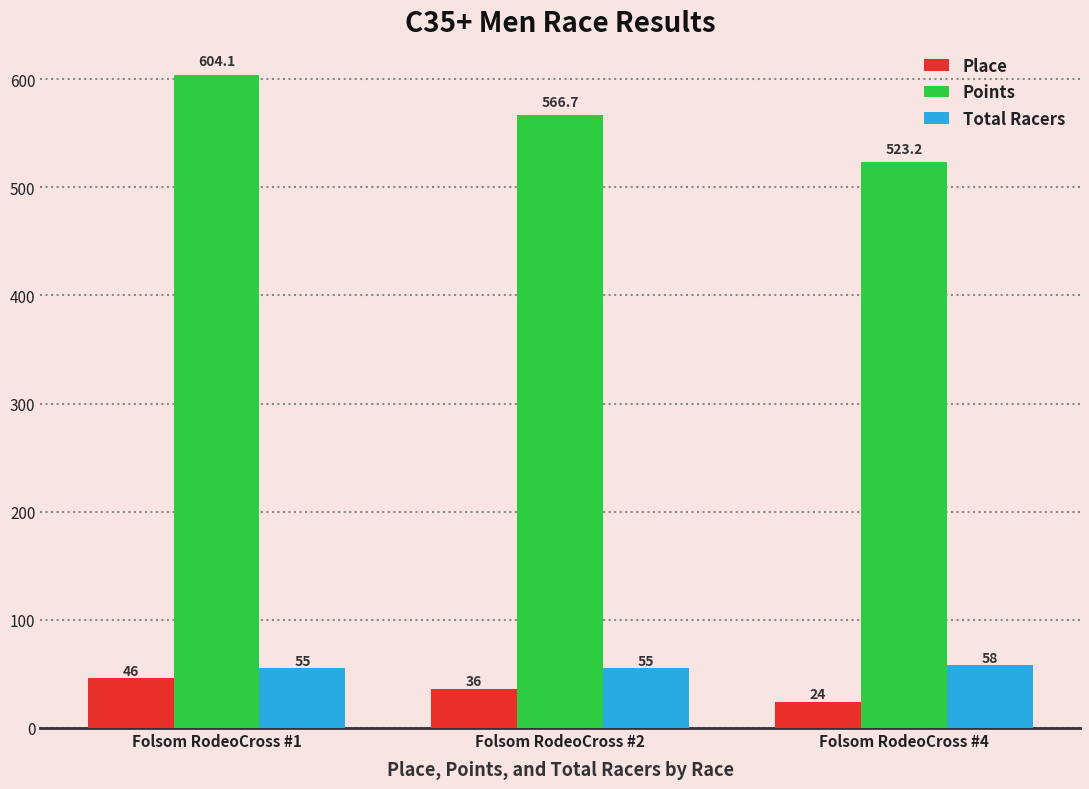

At how many categories does at least one series exceed 325?

3